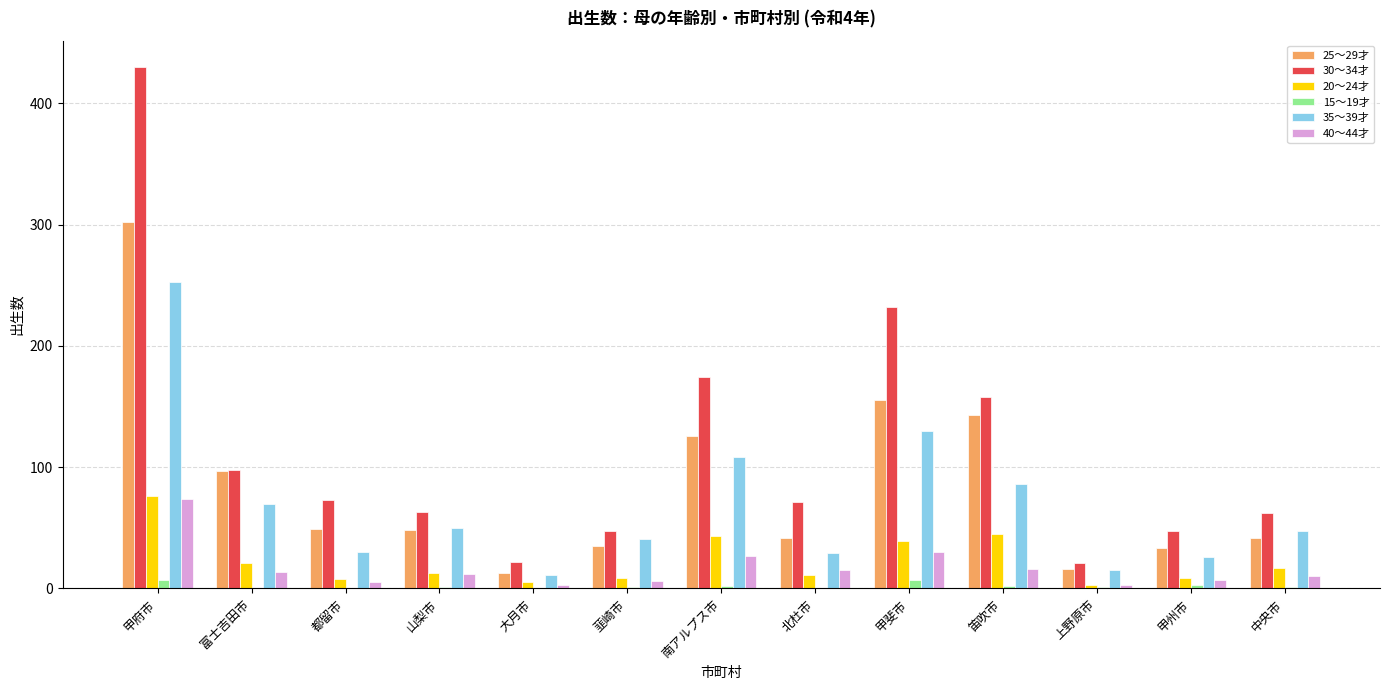

Which series has the largest range (max minus min)?

30～34才